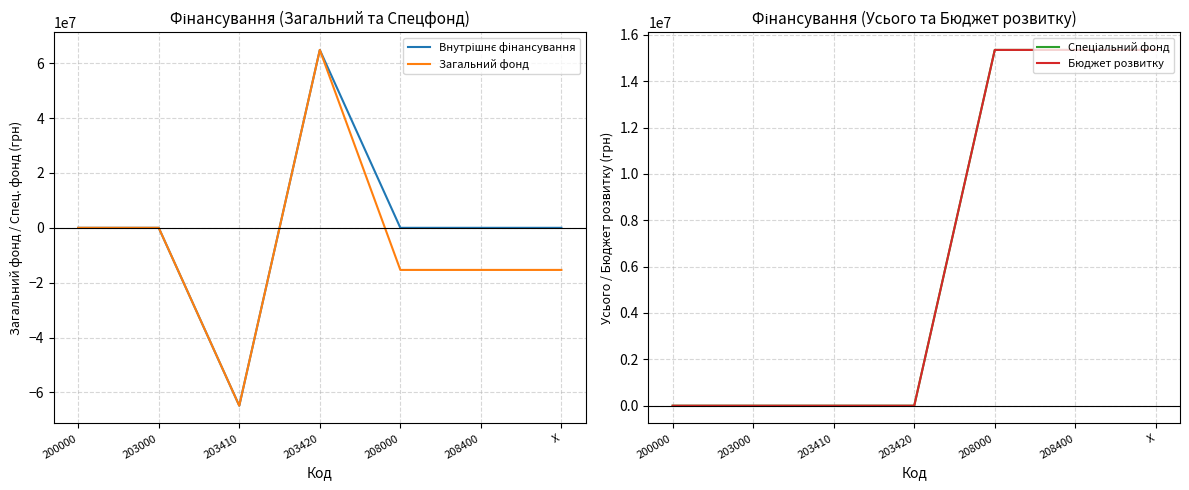

How many lines are shown in the chart?

4